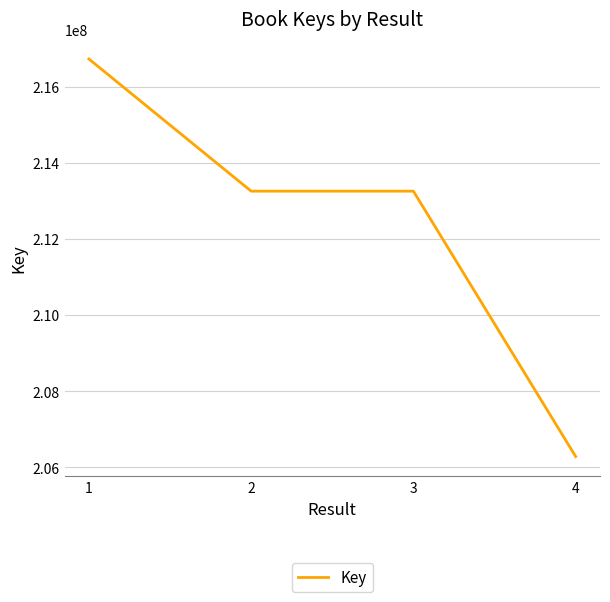

How many categories are shown in the chart?

4